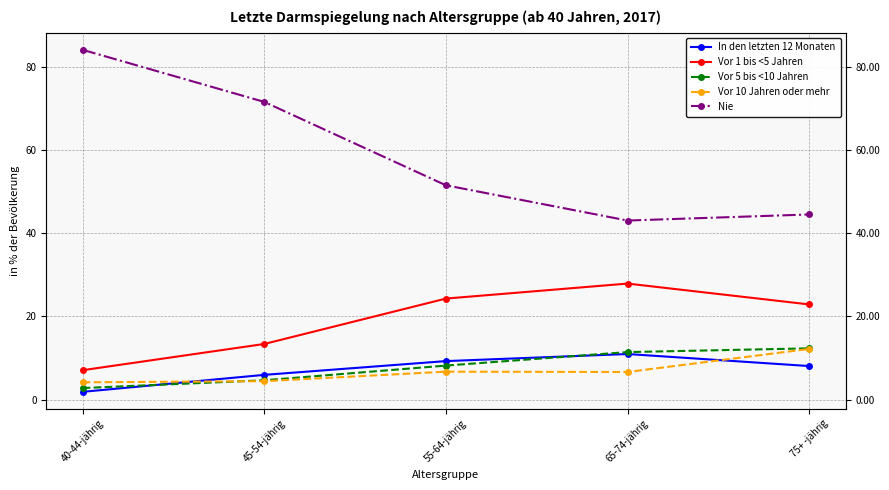

What is the label of the 4th point from the right?

45-54-jährig